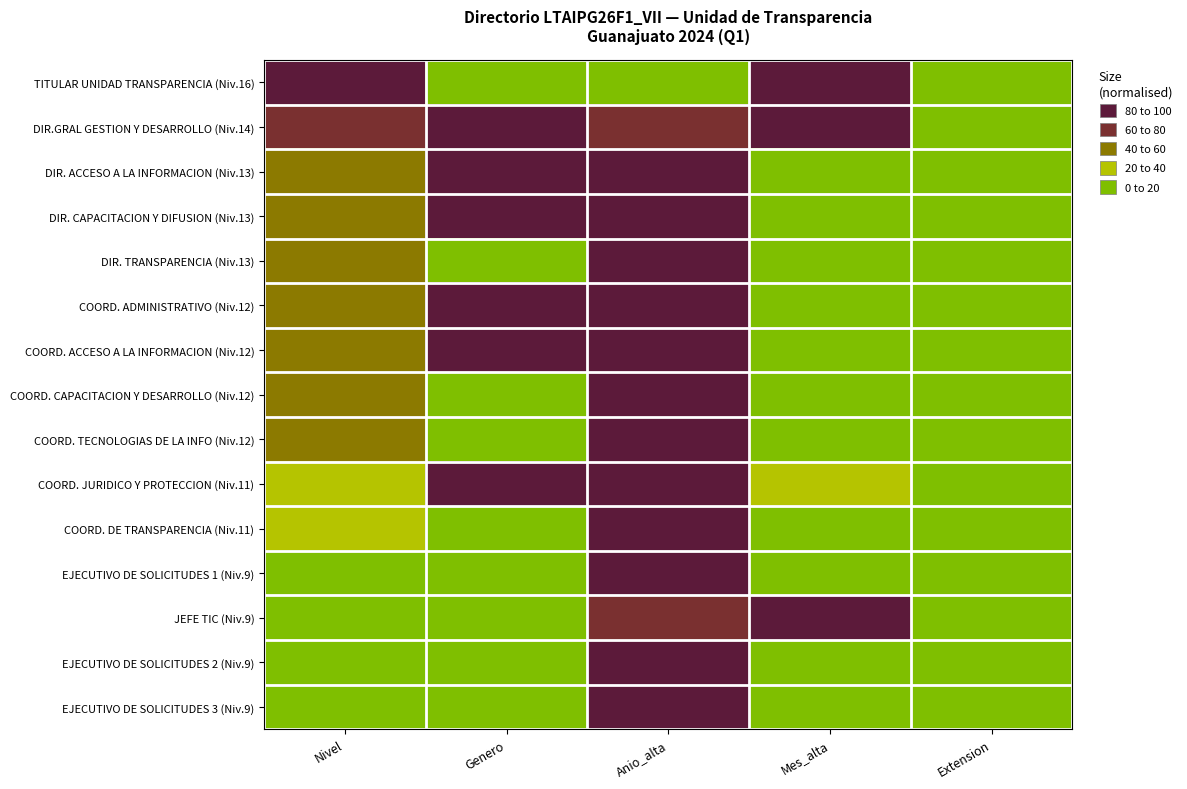

Reading left to right, list all the values displayed in this chart.

TITULAR UNIDAD TRANSPARENCIA (Niv.16): Nivel=100.0	Genero=0.0	Anio_alta=0.0	Mes_alta=100.0	Extension=0.0
DIR.GRAL GESTION Y DESARROLLO (Niv.14): Nivel=71.4	Genero=100.0	Anio_alta=66.7	Mes_alta=100.0	Extension=0.0
DIR. ACCESO A LA INFORMACION (Niv.13): Nivel=57.1	Genero=100.0	Anio_alta=100.0	Mes_alta=9.1	Extension=0.0
DIR. CAPACITACION Y DIFUSION (Niv.13): Nivel=57.1	Genero=100.0	Anio_alta=100.0	Mes_alta=9.1	Extension=0.0
DIR. TRANSPARENCIA (Niv.13): Nivel=57.1	Genero=0.0	Anio_alta=100.0	Mes_alta=9.1	Extension=0.0
COORD. ADMINISTRATIVO (Niv.12): Nivel=42.9	Genero=100.0	Anio_alta=100.0	Mes_alta=9.1	Extension=0.0
COORD. ACCESO A LA INFORMACION (Niv.12): Nivel=42.9	Genero=100.0	Anio_alta=100.0	Mes_alta=9.1	Extension=0.0
COORD. CAPACITACION Y DESARROLLO (Niv.12): Nivel=42.9	Genero=0.0	Anio_alta=100.0	Mes_alta=0.0	Extension=0.0
COORD. TECNOLOGIAS DE LA INFO (Niv.12): Nivel=42.9	Genero=0.0	Anio_alta=100.0	Mes_alta=9.1	Extension=0.0
COORD. JURIDICO Y PROTECCION (Niv.11): Nivel=28.6	Genero=100.0	Anio_alta=83.3	Mes_alta=27.3	Extension=0.0
COORD. DE TRANSPARENCIA (Niv.11): Nivel=28.6	Genero=0.0	Anio_alta=100.0	Mes_alta=9.1	Extension=0.0
EJECUTIVO DE SOLICITUDES 1 (Niv.9): Nivel=0.0	Genero=0.0	Anio_alta=100.0	Mes_alta=9.1	Extension=0.0
JEFE TIC (Niv.9): Nivel=0.0	Genero=0.0	Anio_alta=66.7	Mes_alta=100.0	Extension=0.0
EJECUTIVO DE SOLICITUDES 2 (Niv.9): Nivel=0.0	Genero=0.0	Anio_alta=100.0	Mes_alta=9.1	Extension=0.0
EJECUTIVO DE SOLICITUDES 3 (Niv.9): Nivel=0.0	Genero=0.0	Anio_alta=100.0	Mes_alta=9.1	Extension=0.0